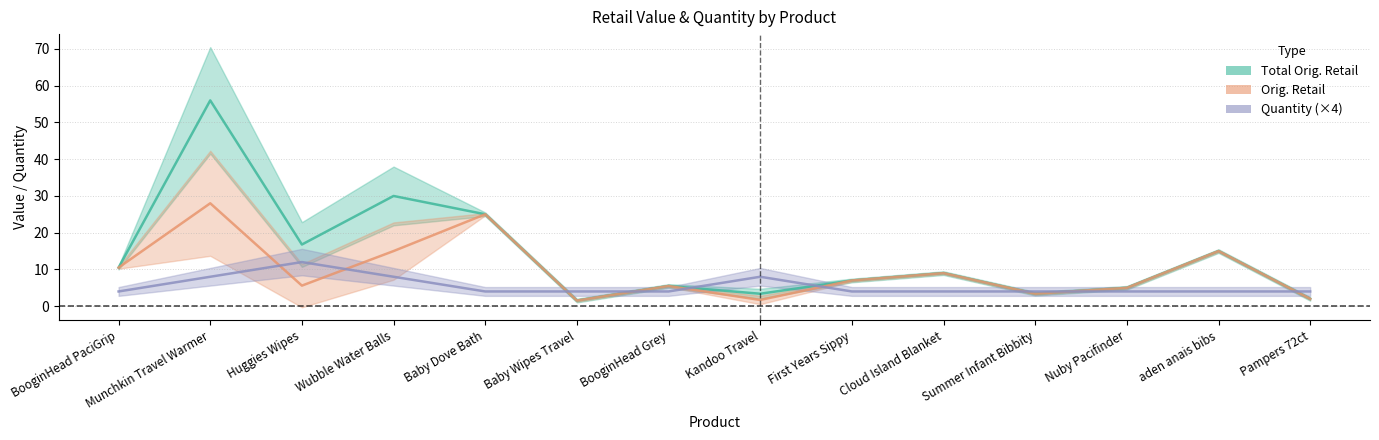

What is the lowest value of the Orig. Retail series?

1.5